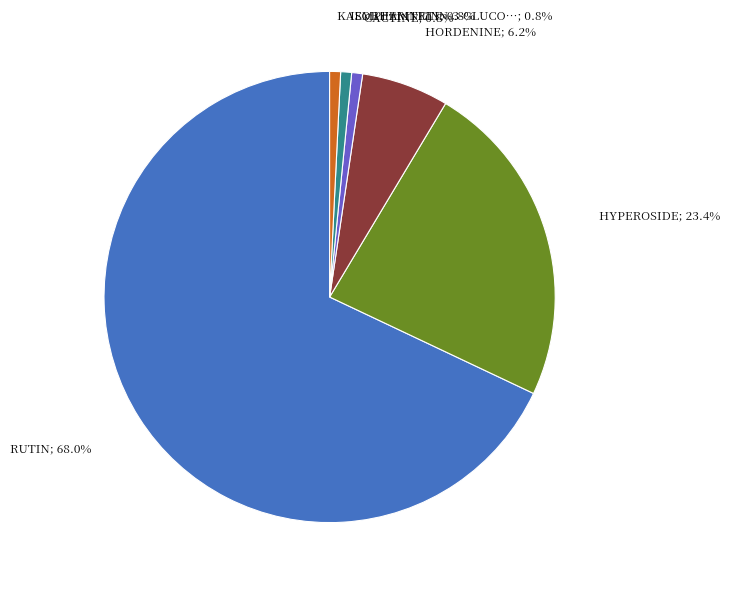

Is there a majority slice in this chart?

Yes